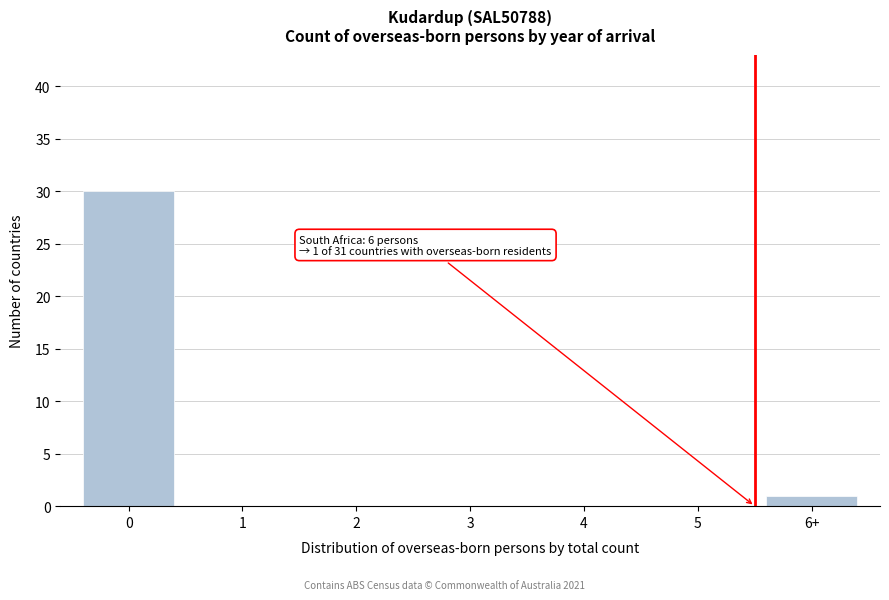

Reading left to right, extract all data points from this chart.

0=30	1=0	2=0	3=0	4=0	5=0	6+=1